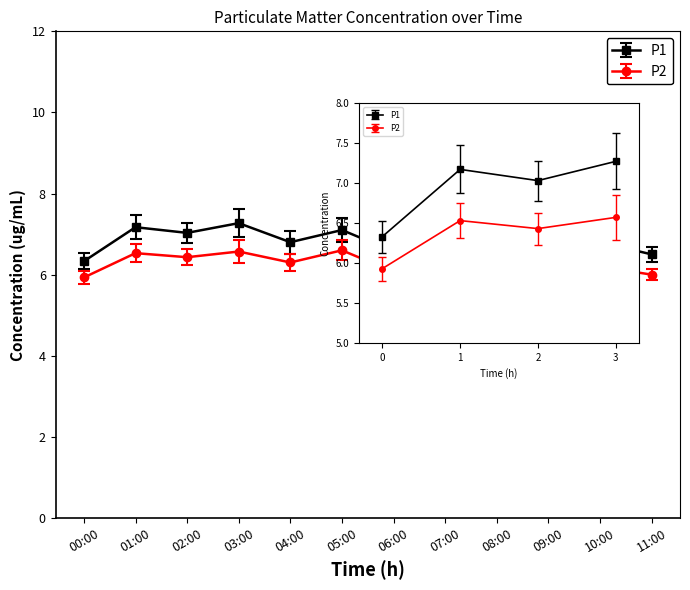

What is the difference between the P1 values at 04:00 and 01:00?

0.4